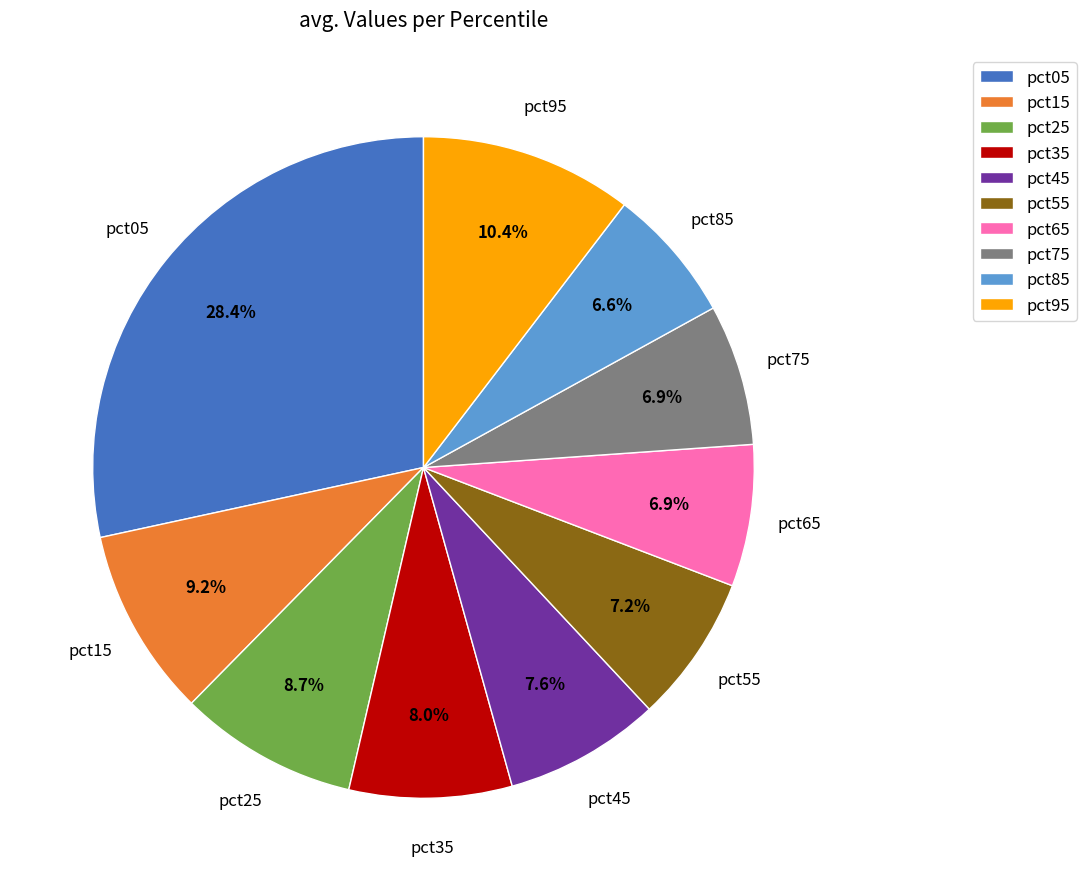

To the nearest percent, what is the combined percentage of pct45 and pct25?

16%